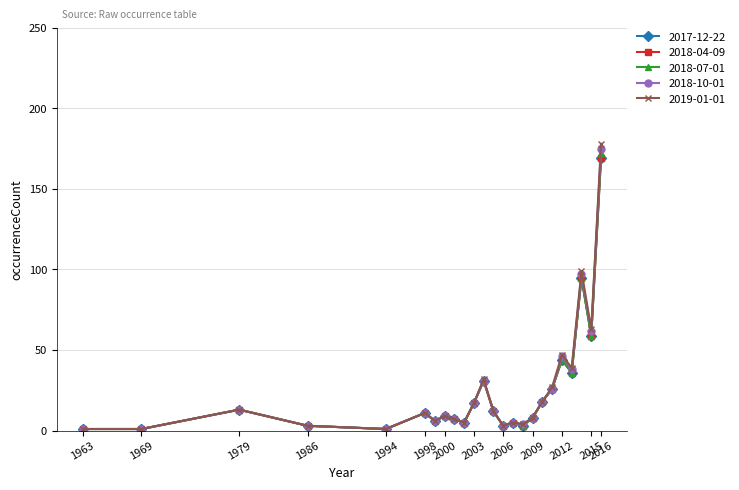

List the labels in order of 2018-10-01 value, largest first.

2016, 2014, 2015, 2012, 2013, 2004, 2011, 2010, 2003, 1979, 2005, 1998, 2000, 2009, 2001, 1999, 2002, 2007, 2008, 1986, 2006, 1963, 1969, 1994